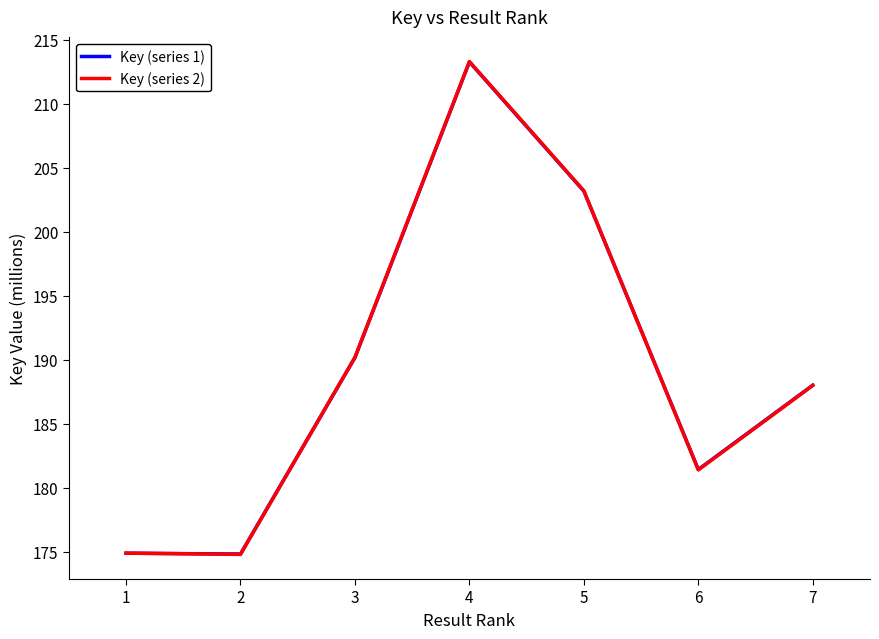

What is the maximum value for Key (series 2)?

213.3